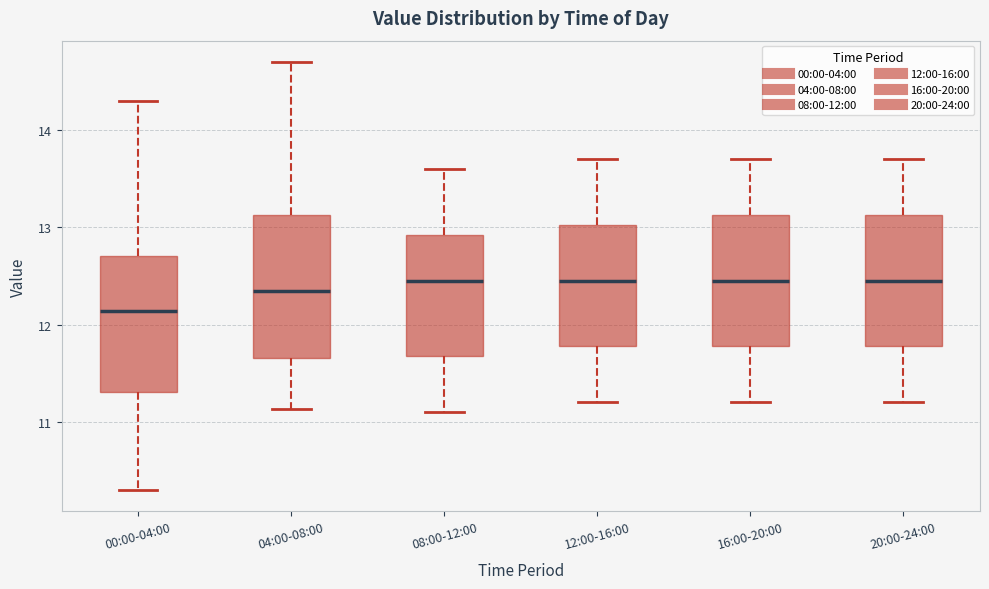

Where does the upper whisker of the box for 20:00-24:00 end on the y-axis? The values are not printed on the chart, so give them approximately, as read against the axis.

13.7